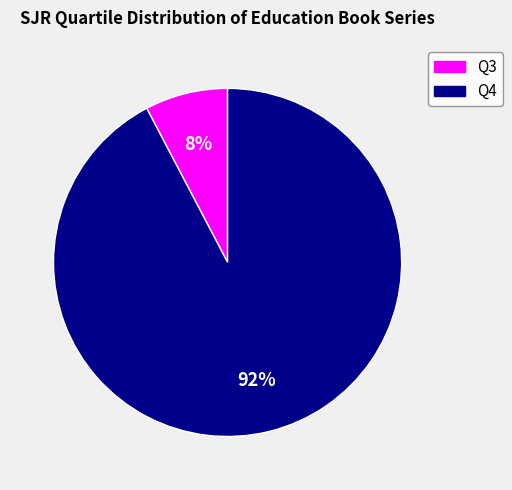

To the nearest percent, what percentage of the pie is Q4?

92%